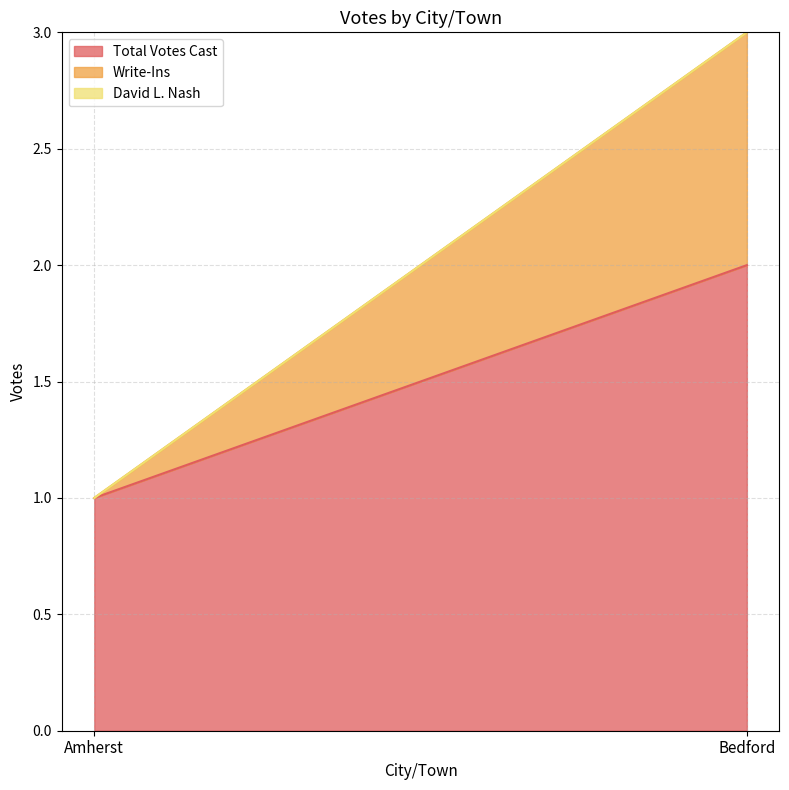

Count the number of data series in this chart.

3